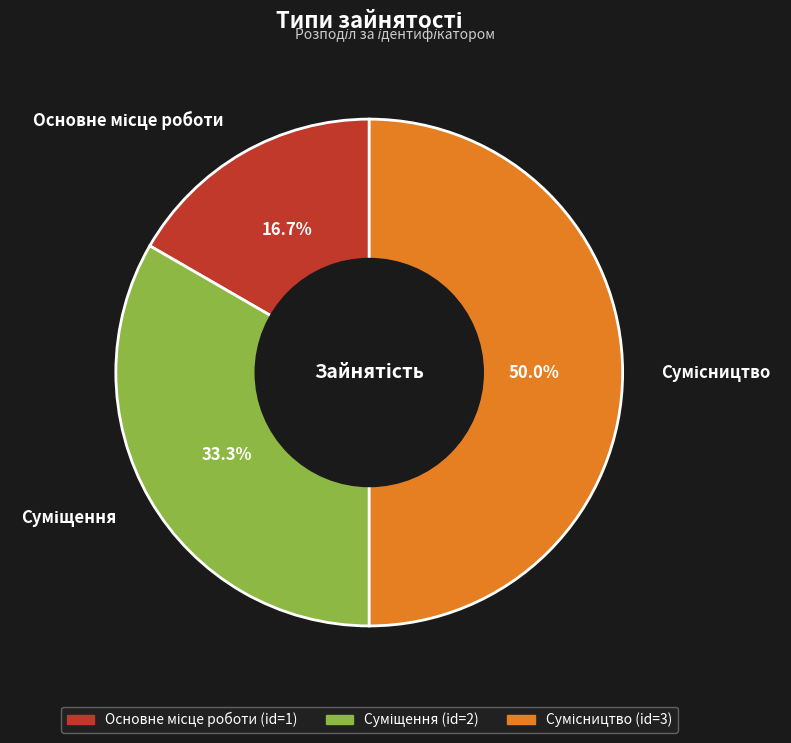

Is there any slice that represents more than half of the pie?

No